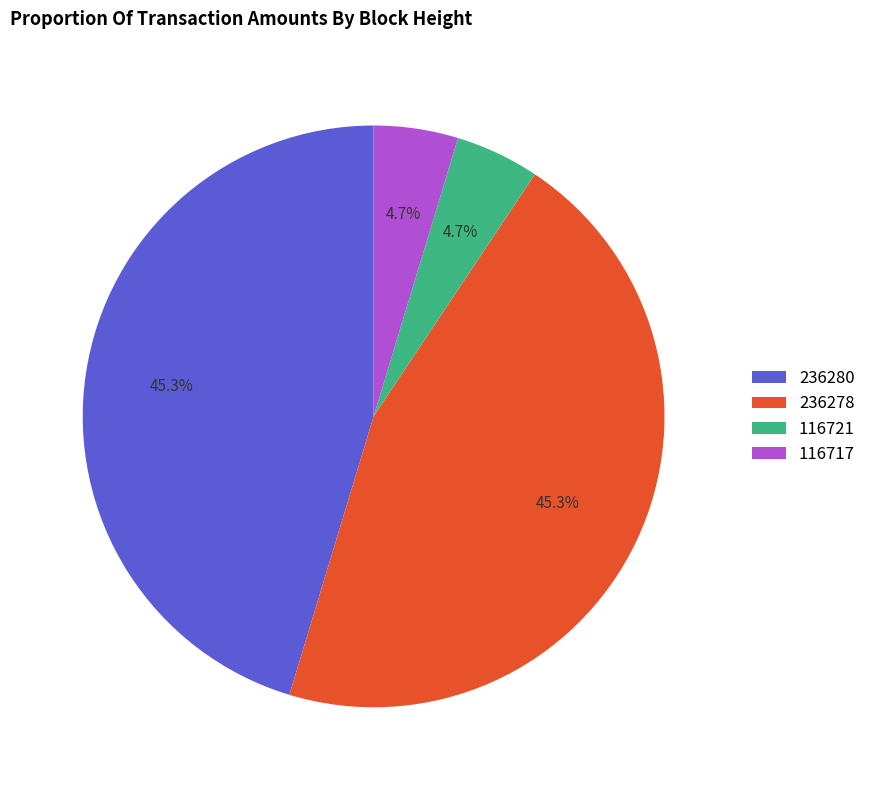

Is it true that 236278 is 40% of the pie?

False